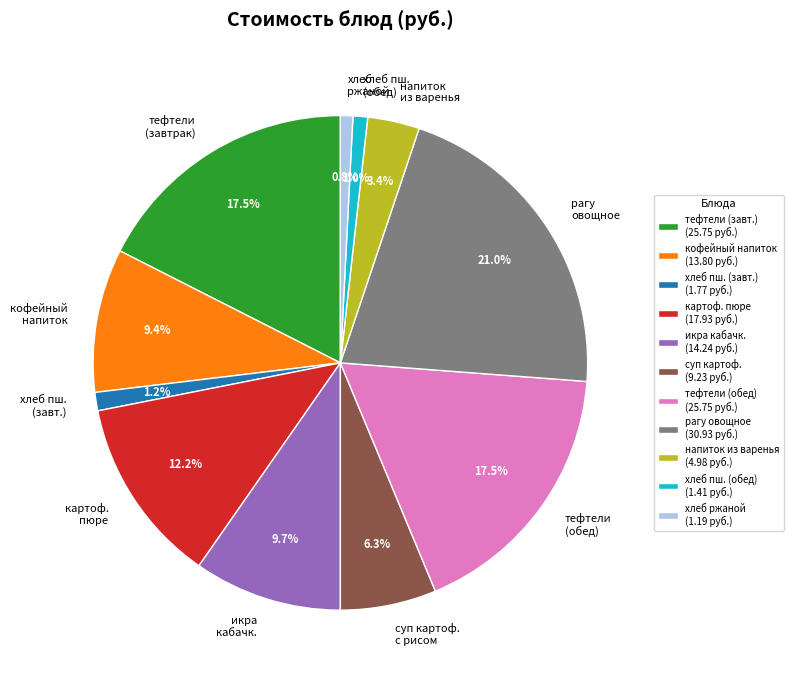

Which category has the biggest portion of the pie?

рагу овощное